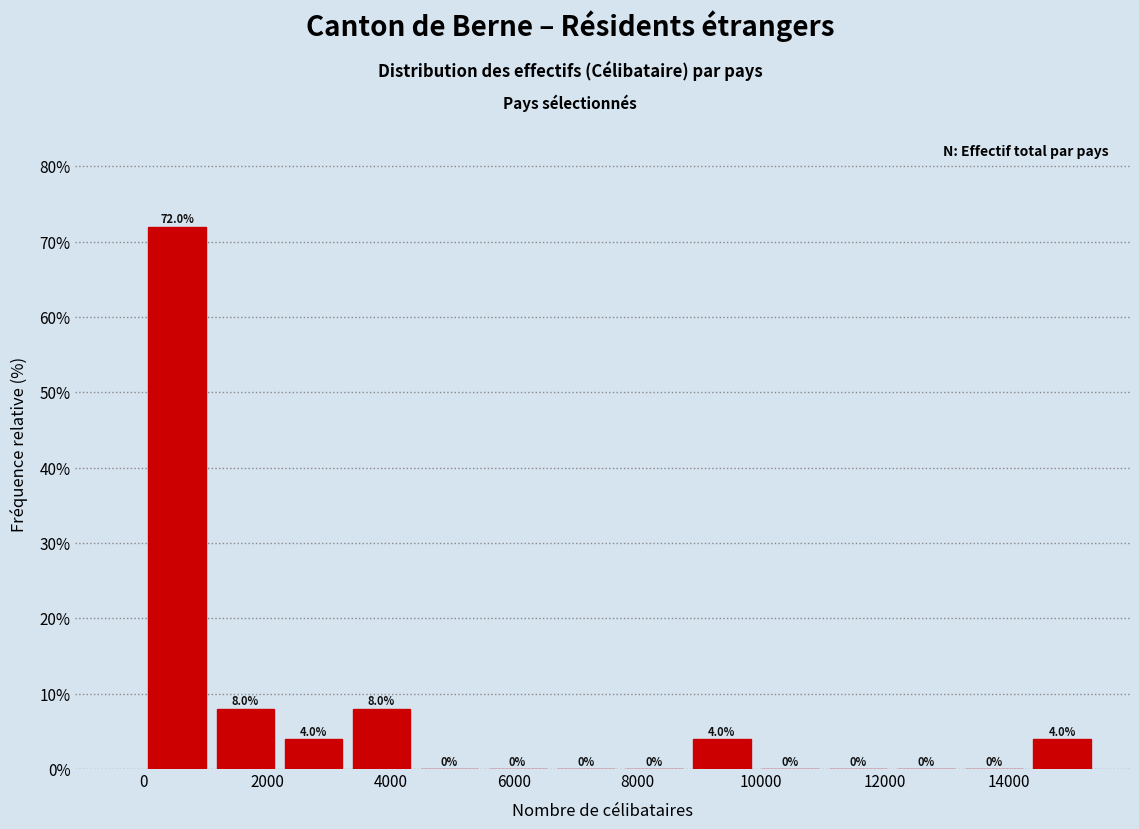

How tall is the bar that spans 0 to 1200 on the x-axis? The bar edges are not printed on the chart, so give them approximately, as read against the axis.

72.0